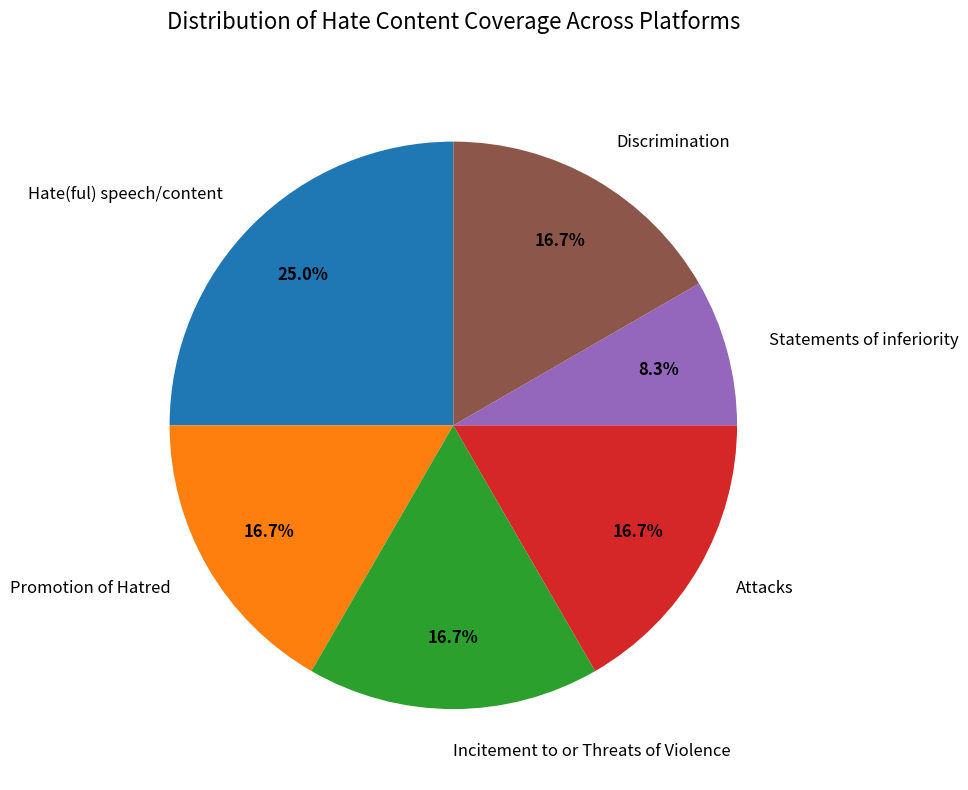

Combined, do Attacks and Promotion of Hatred account for over 50%?

No